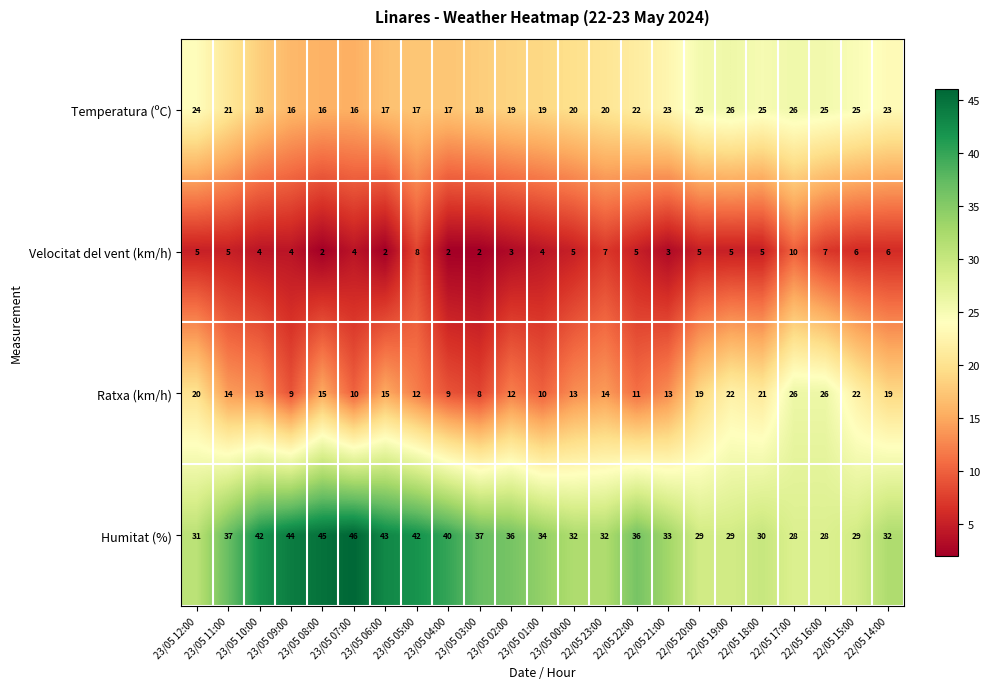

What is the difference between the highest and lowest values at 23/05 09:00?

40